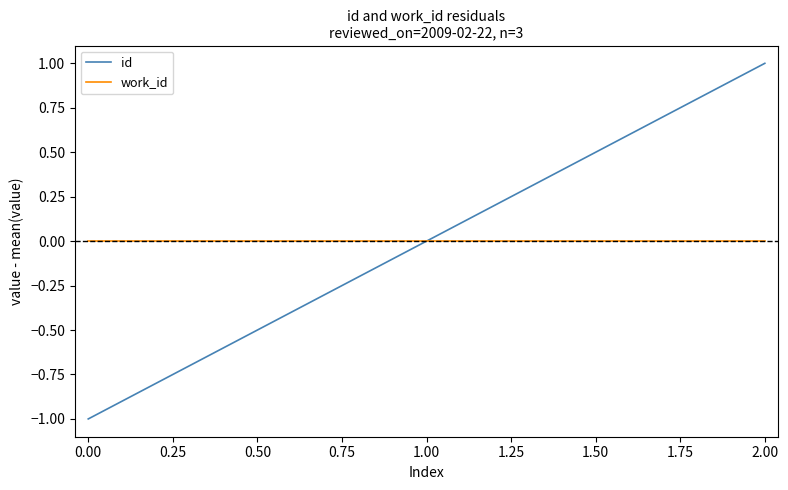

At which label does id reach its peak?

2.00